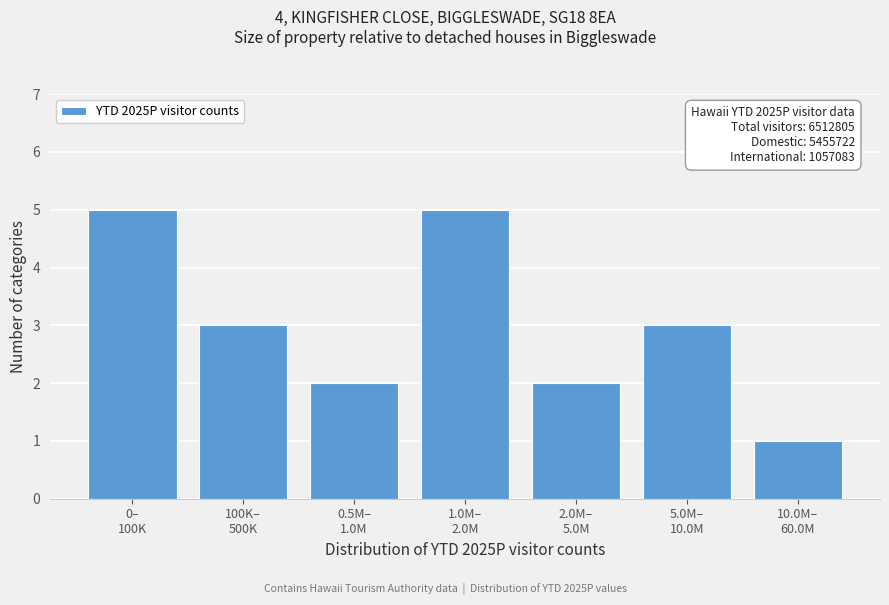

Reading left to right, extract all data points from this chart.

5	3	2	5	2	3	1